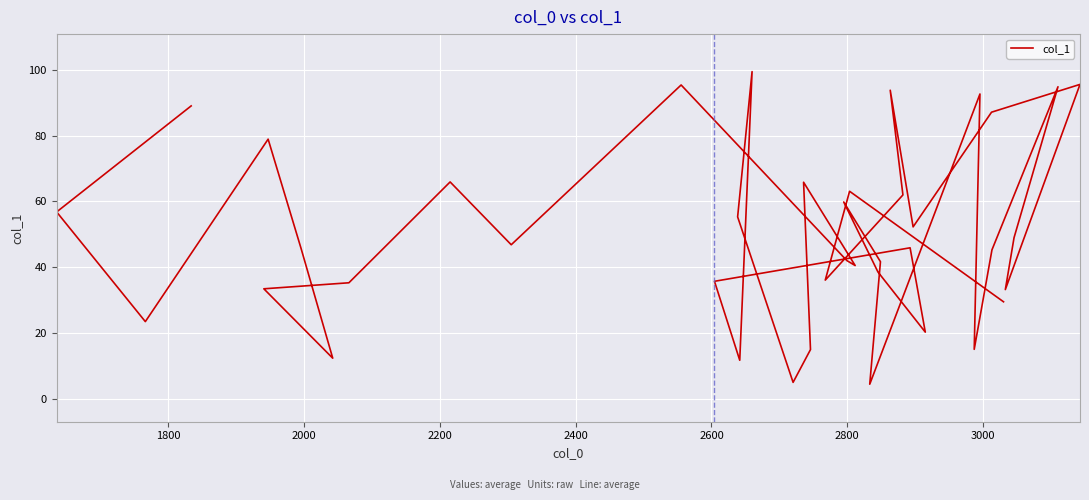

What is the maximum value shown in the chart?

99.4